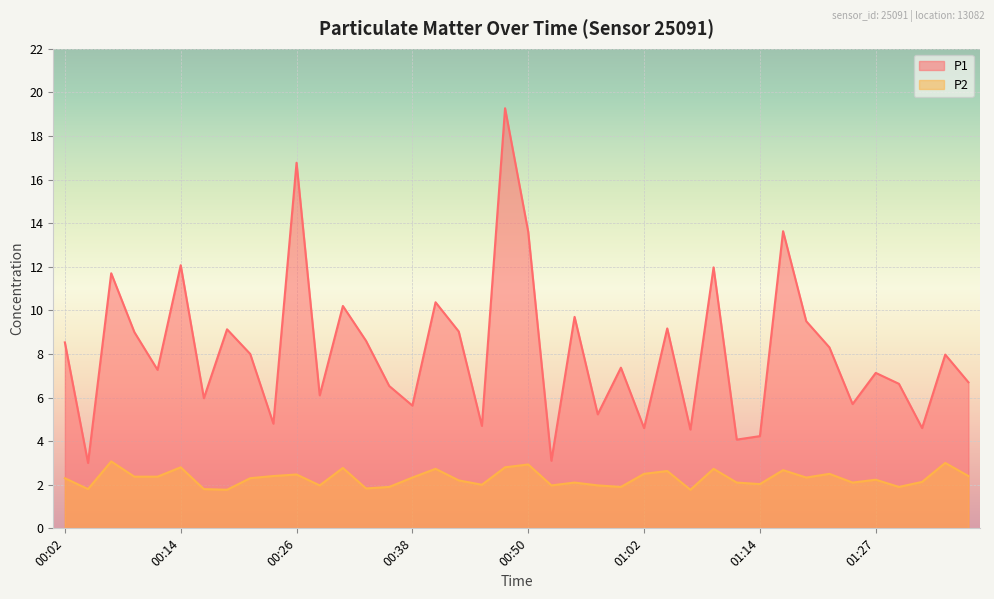

List the series in order of their overall mean, lowest first.

P2, P1